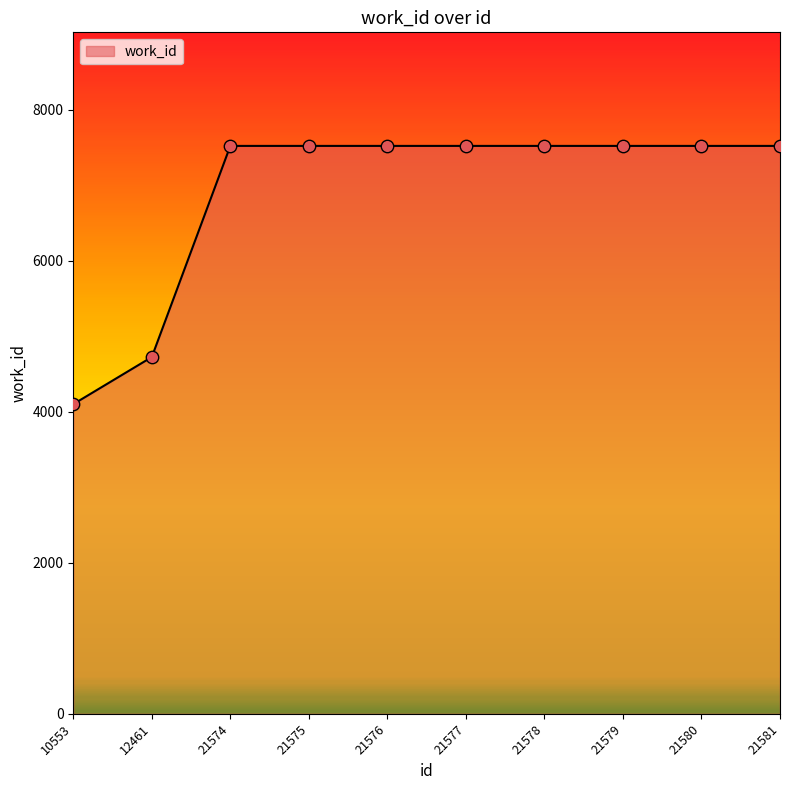

Between 12461 and 10553, which is larger?

12461